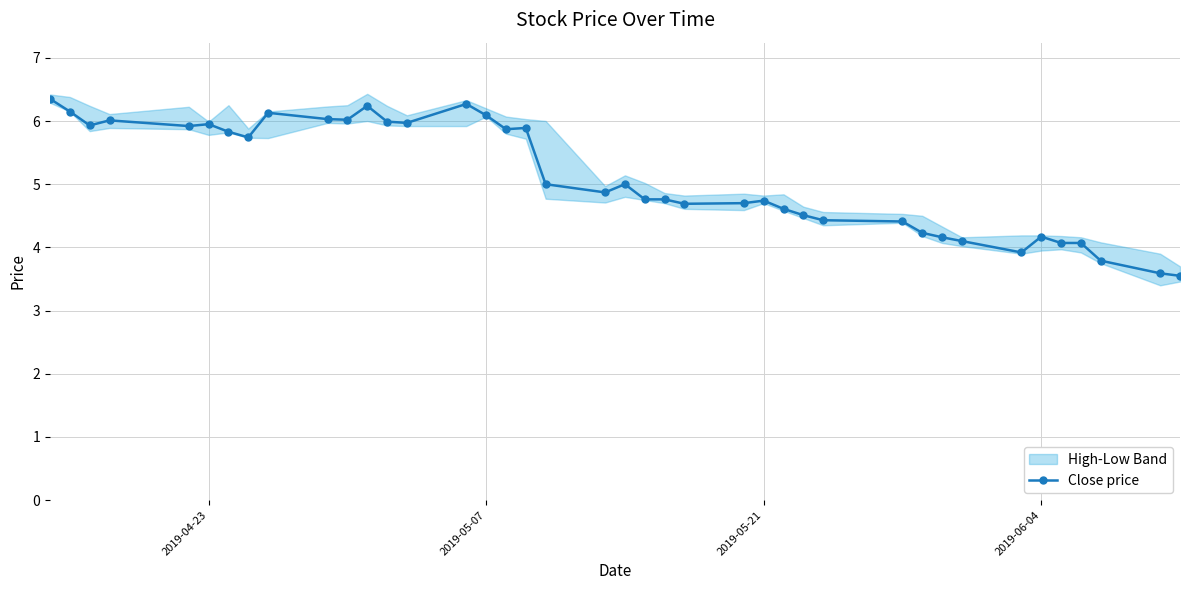

How many distinct data groups are displayed?

1